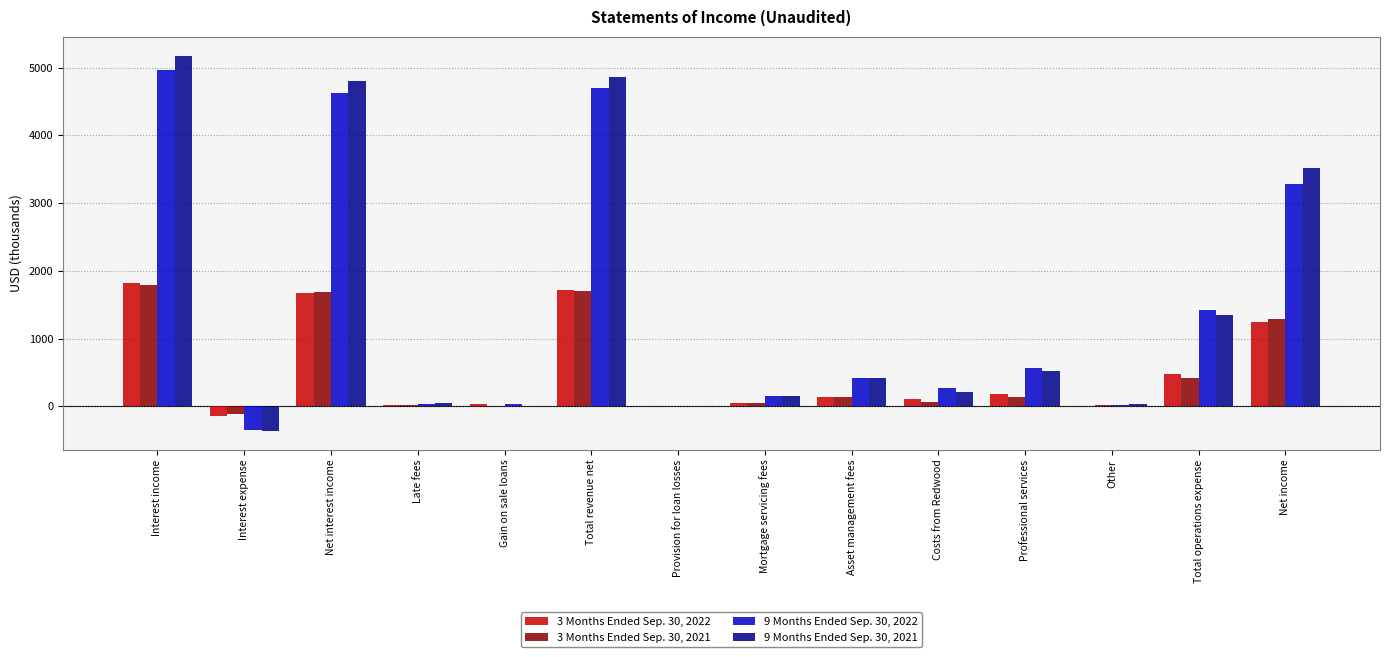

Count the number of data series in this chart.

4